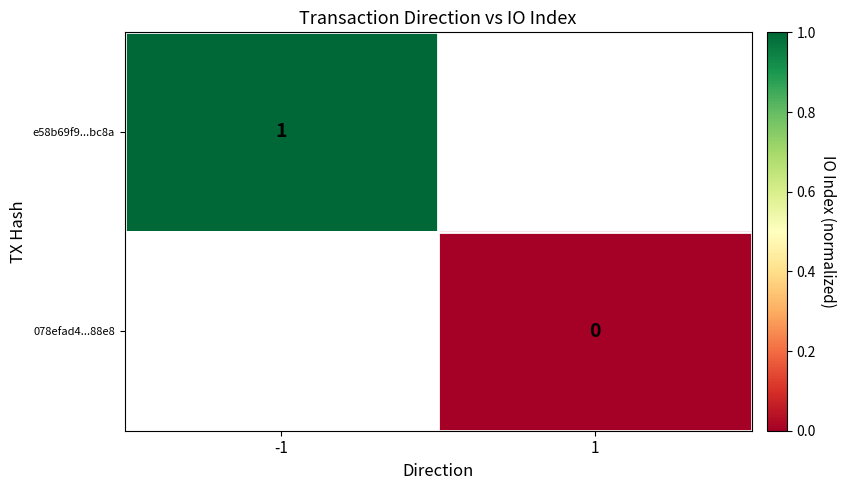

The e58b69f9...bc8a series shows 1 at -1. True or false?

True